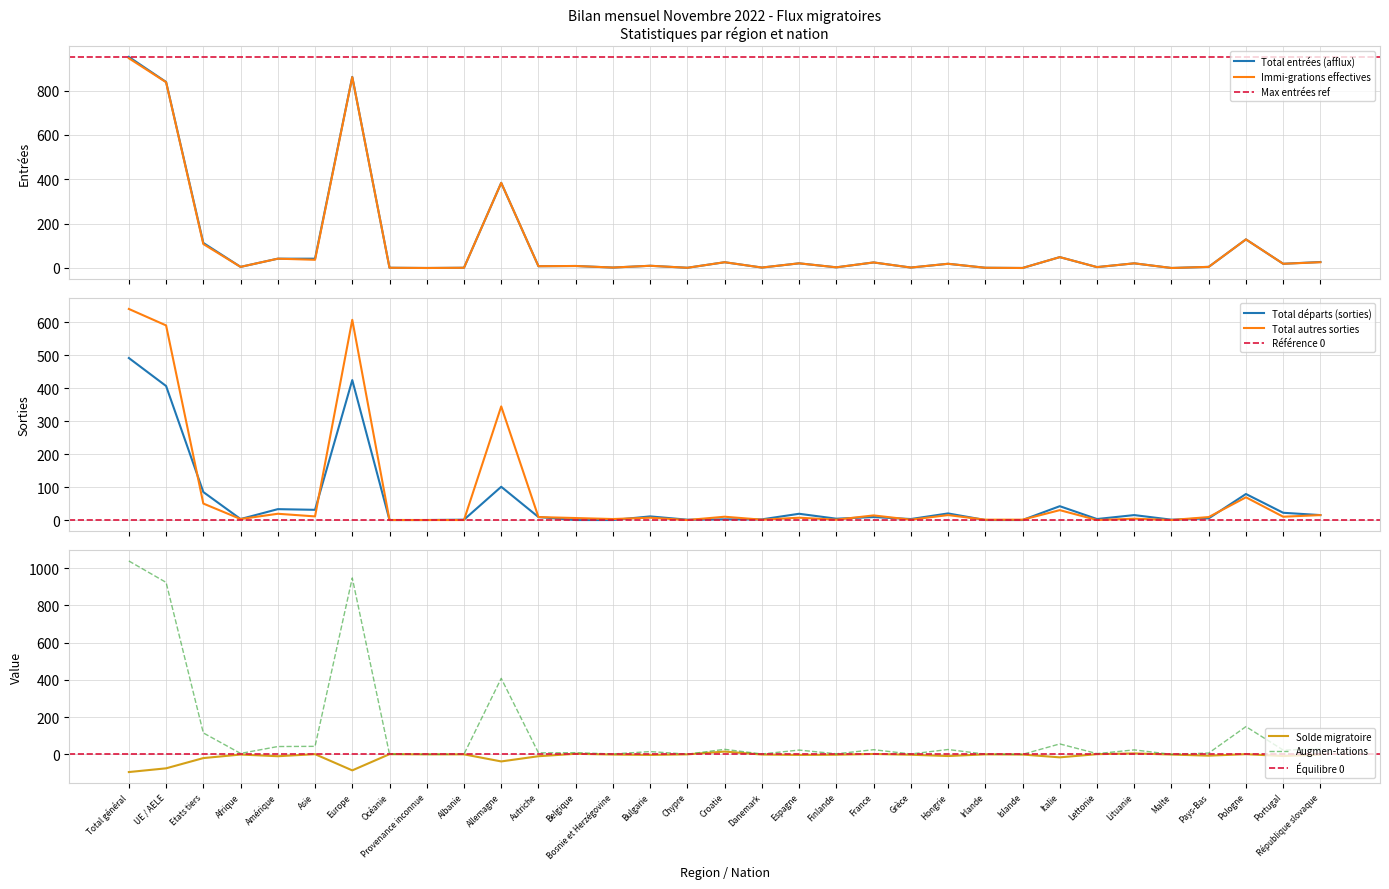

Rank the categories by Augmen-tations value from lowest to highest.

Provenance inconnue, Islande, Malte, Océanie, Albanie, Chypre, Irlande, Bosnie et Herzégovine, Danemark, Grèce, Finlande, Lettonie, Afrique, Pays-Bas, Autriche, Belgique, Bulgarie, Espagne, Portugal, Lituanie, France, Hongrie, Croatie, République slovaque, Amérique, Asie, Italie, Etats tiers, Pologne, Allemagne, UE / AELE, Europe, Total général